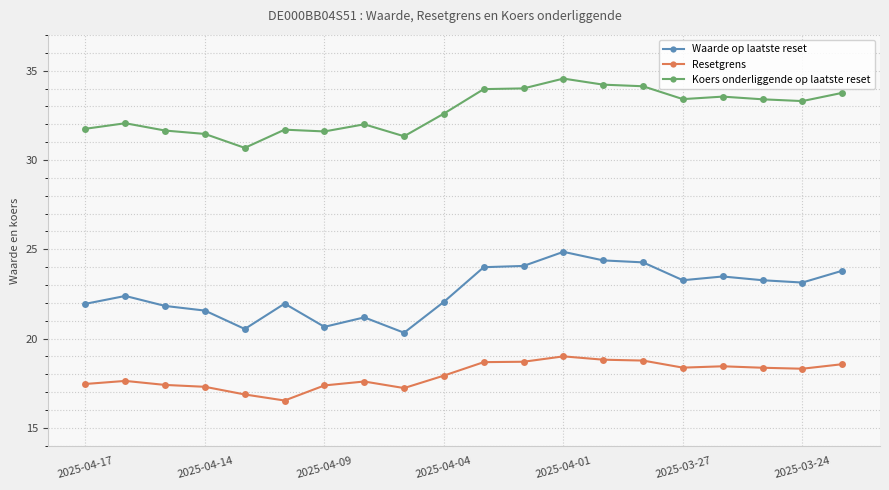

Which series has the largest range (max minus min)?

Waarde op laatste reset